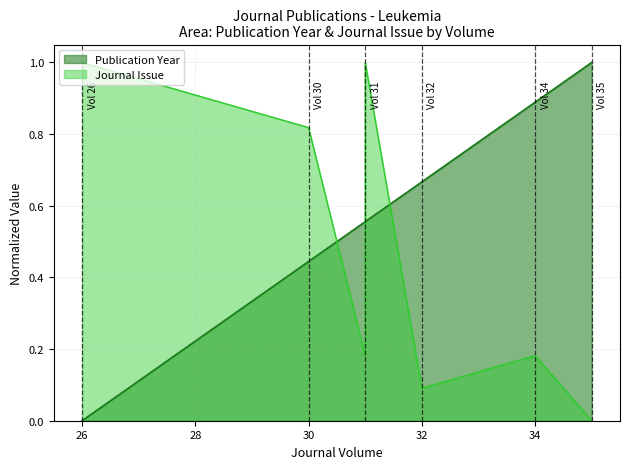

Does the chart display data point markers on the line(s)?

No